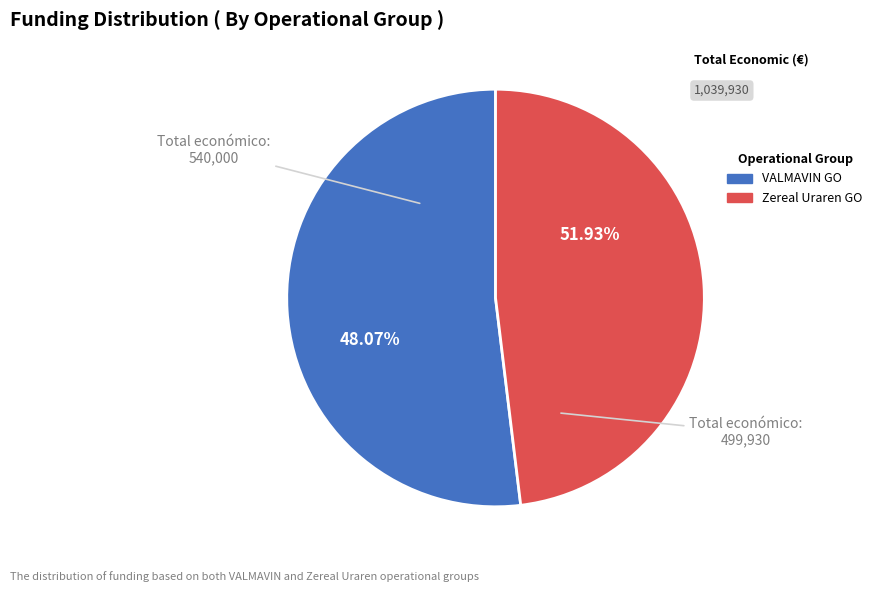

Combined, do Zereal Uraren Talde Operatiboa and VALMAVIN Talde Operatiboa account for over 50%?

Yes